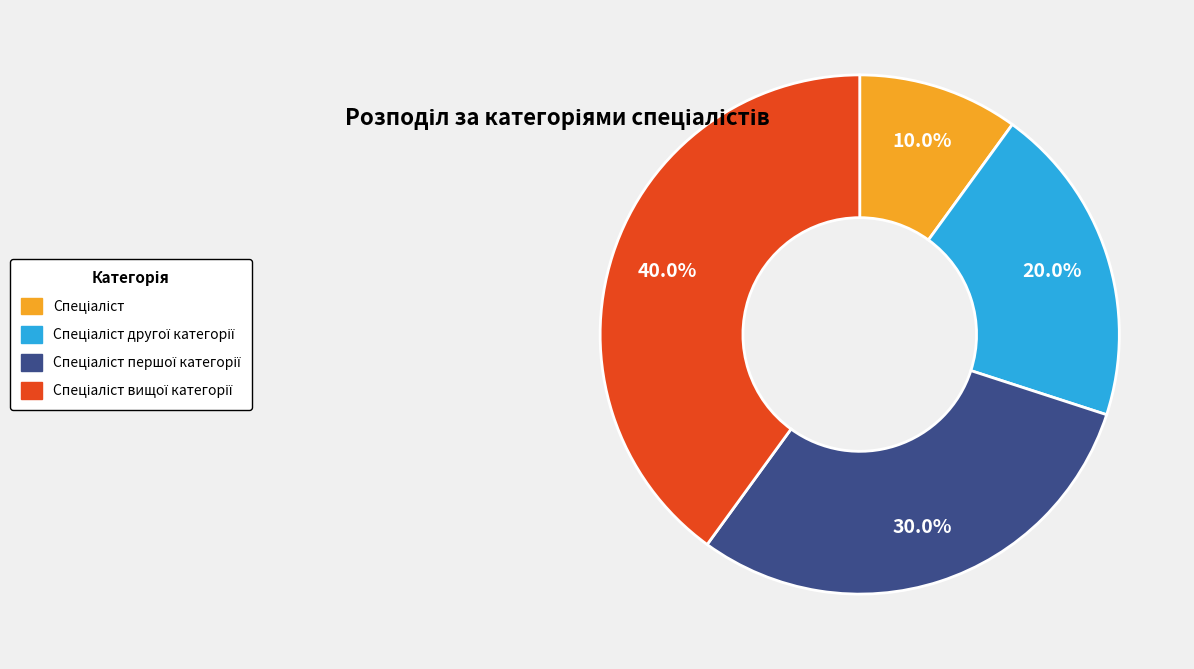

Does any single category account for the majority?

No